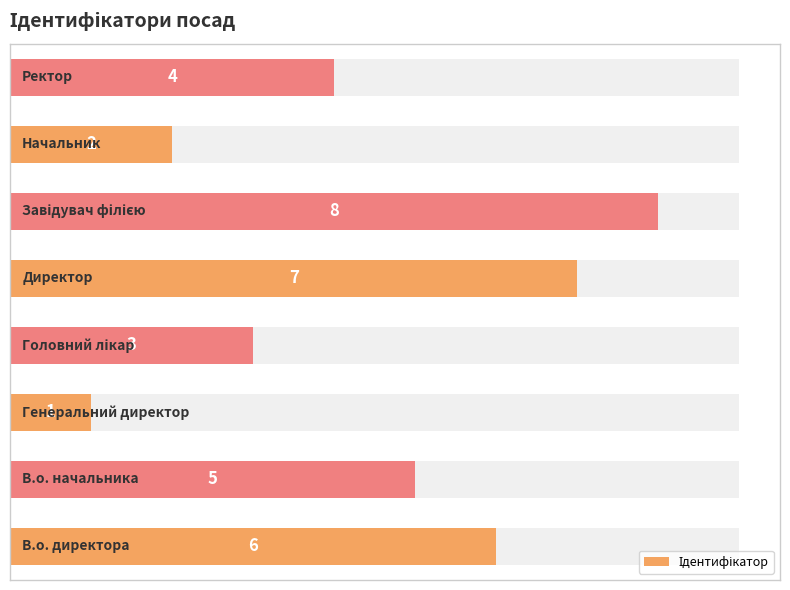

What is the ratio of the value at 1 to the value at 3?

1.7